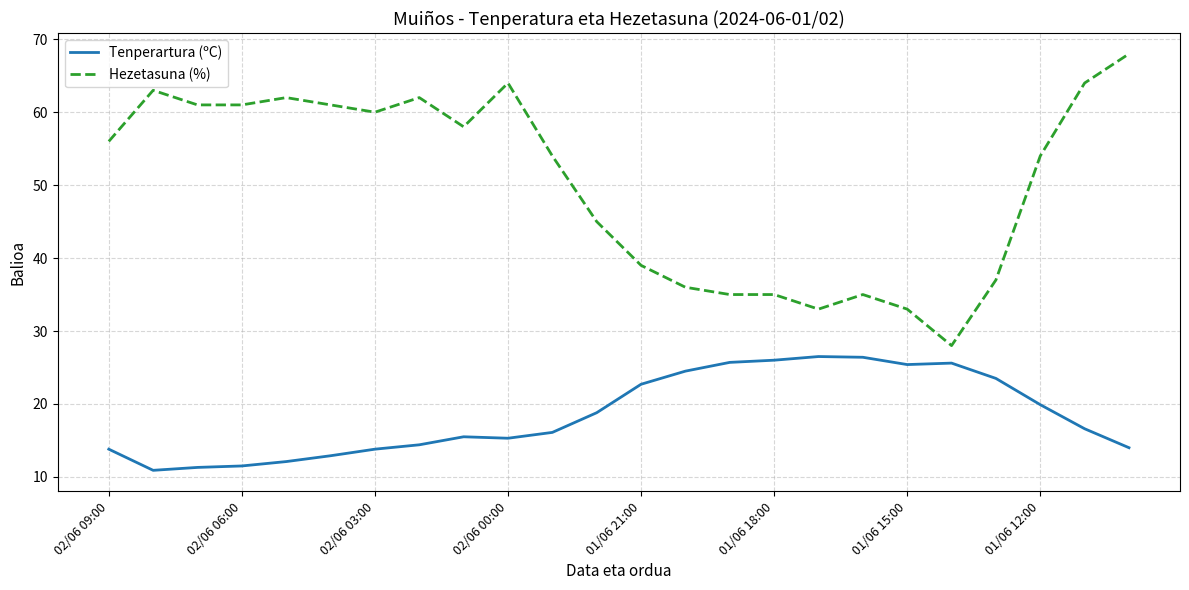

Does the chart have visible grid lines?

Yes